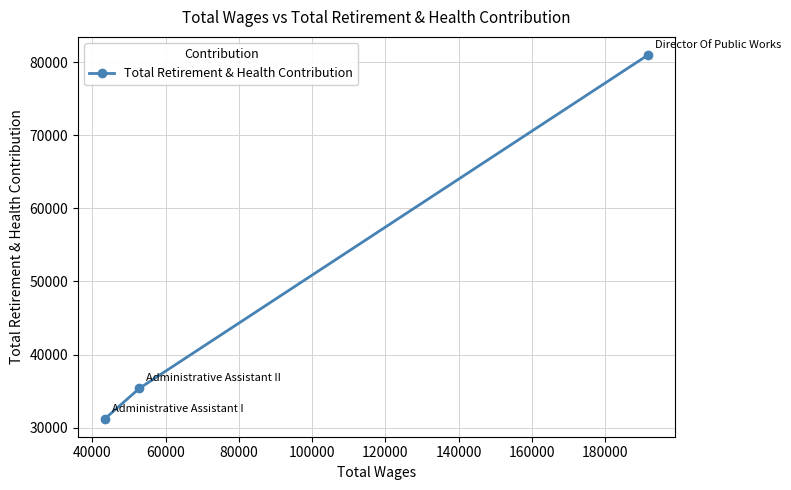

Is this an area chart (filled region under the line)?

No